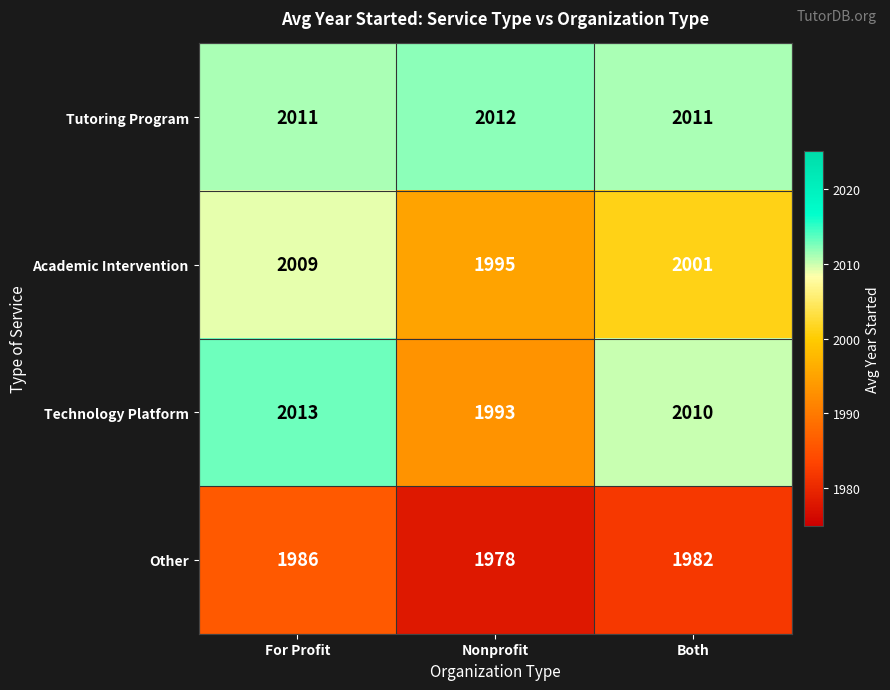

Reading left to right, extract all data points from this chart.

Tutoring Program: 2011	2012	2011
Academic Intervention: 2009	1995	2001
Technology Platform: 2013	1993	2010
Other: 1986	1978	1982